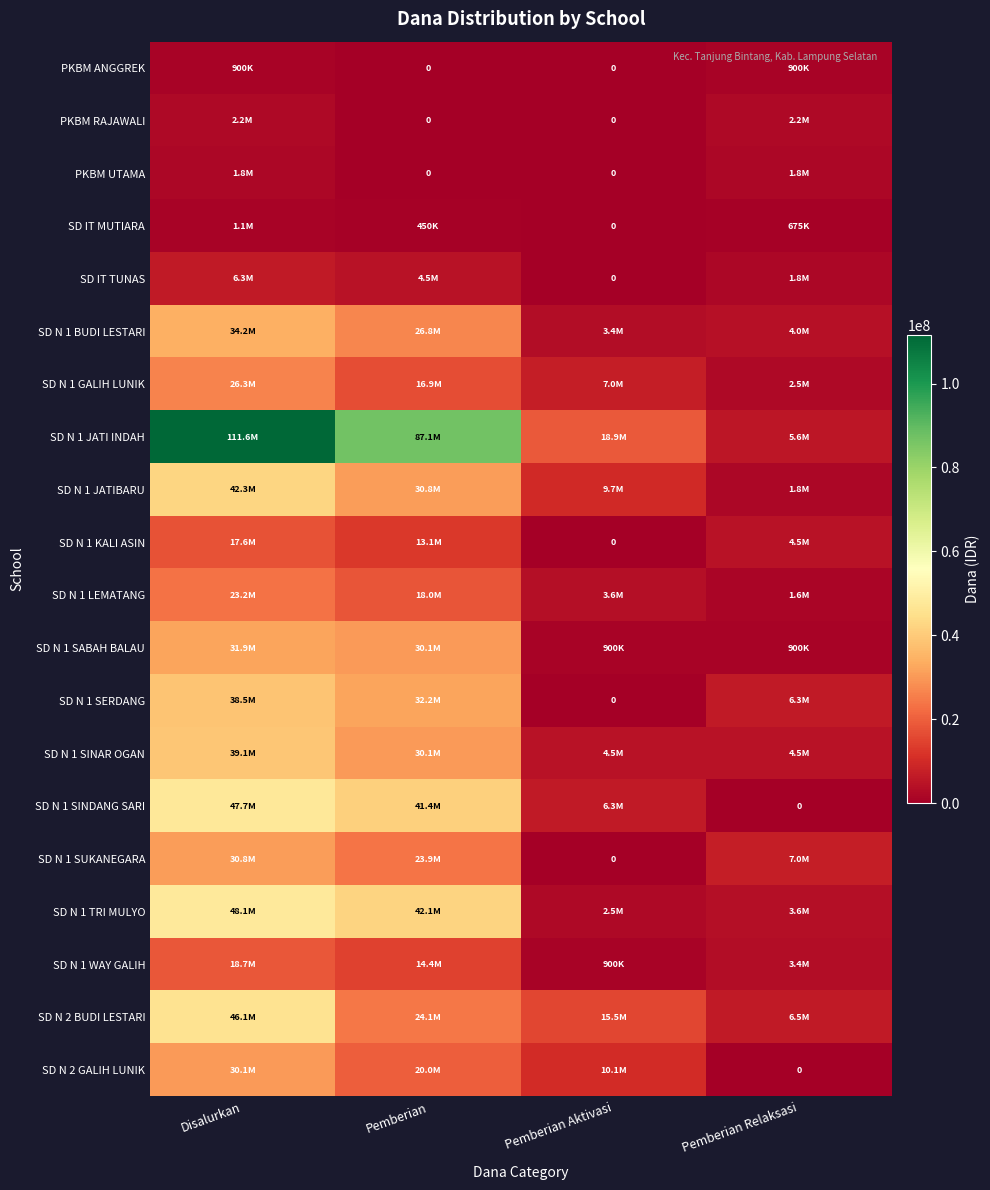

The SD N 1 SERDANG series shows 0 at Pemberian Aktivasi. True or false?

True